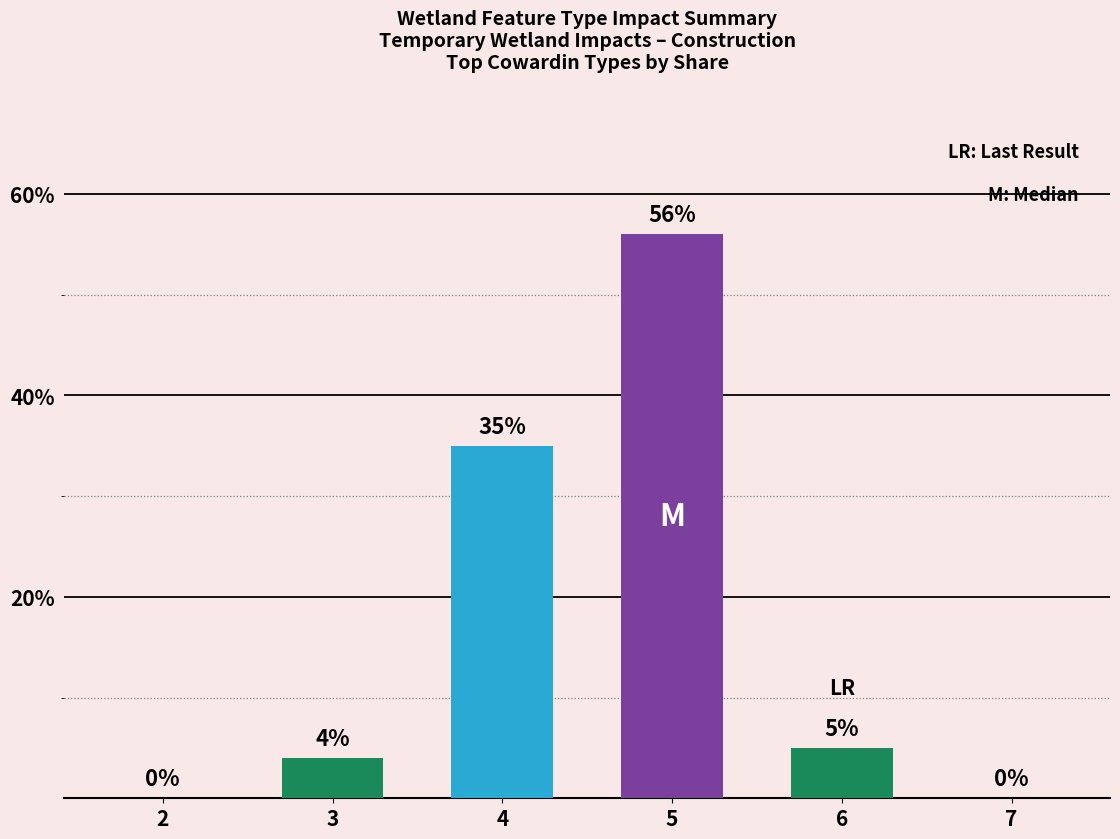

Where is the data nearest to the value 28?

4